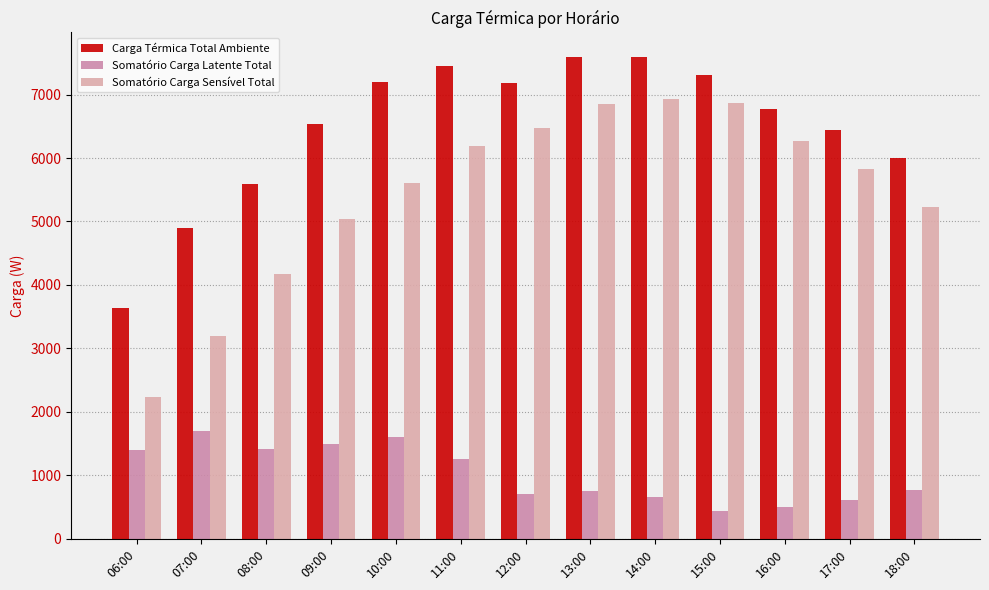

Read the Somatório Carga Latente Total value at 06:00.

1401.7